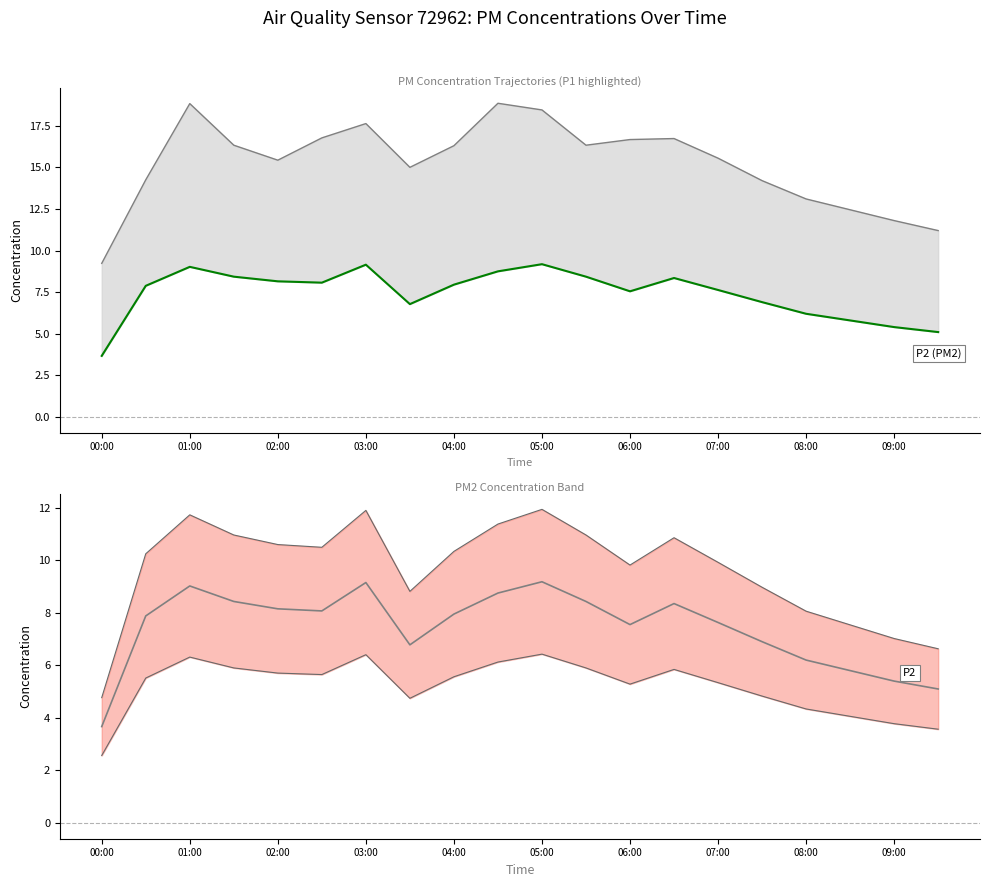

How many data points in P2 upper are less than 10?

9